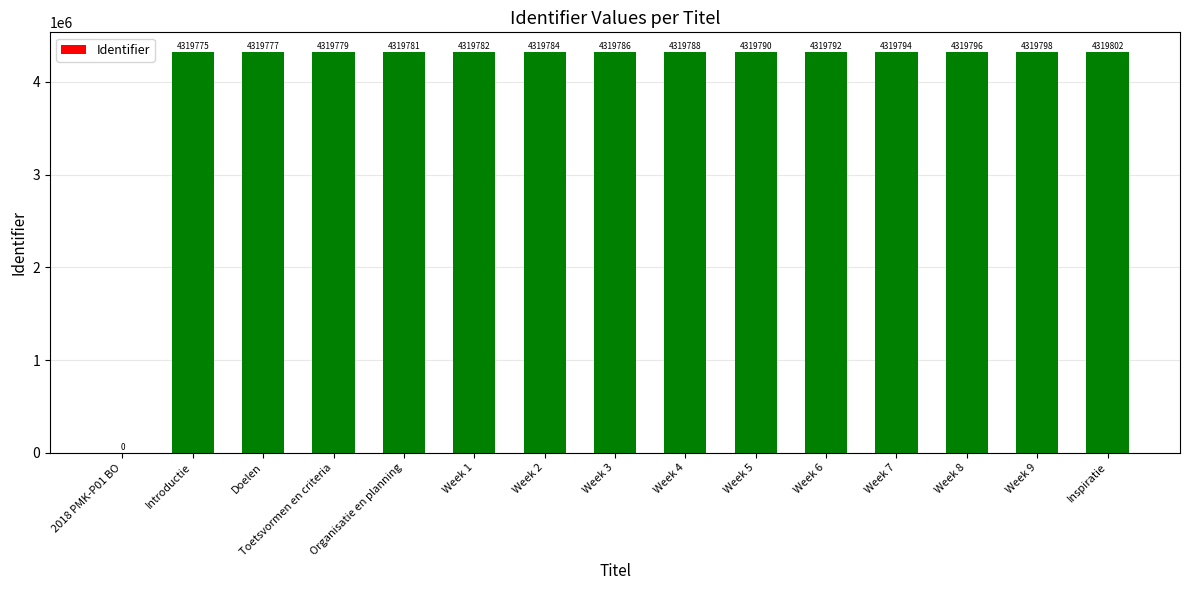

Which has a higher value, 2018 PMK-P01 BO or Week 1?

Week 1